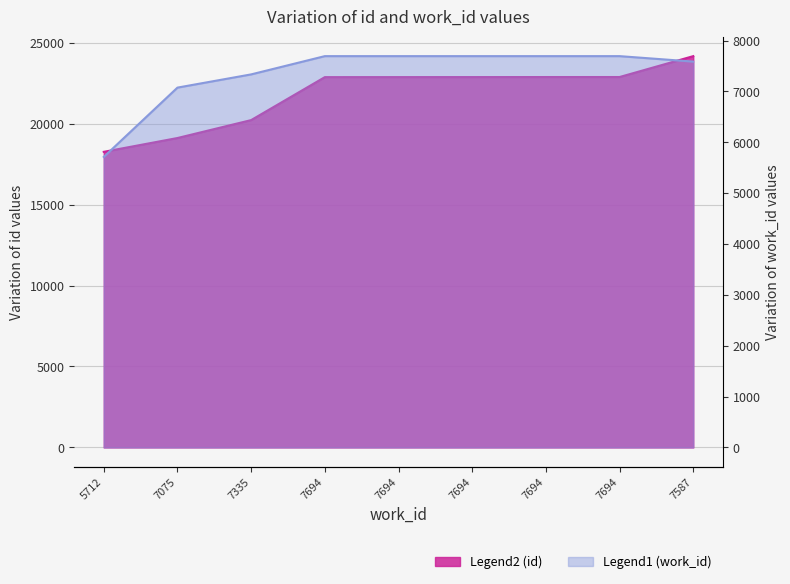

Rank the series at 7075 from lowest to highest value.

work_id, id